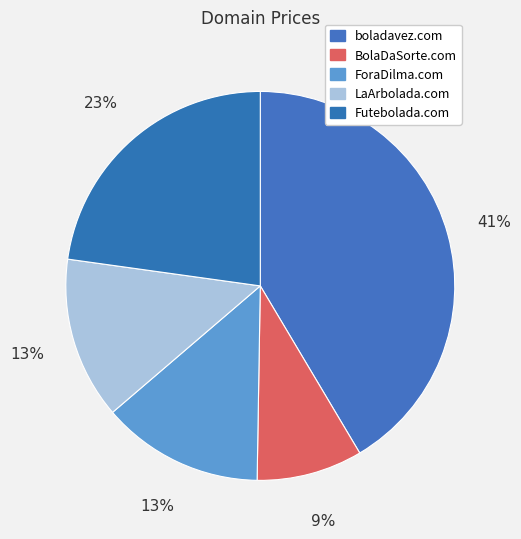

True or false: LaArbolada.com accounts for 1% of the total.

False